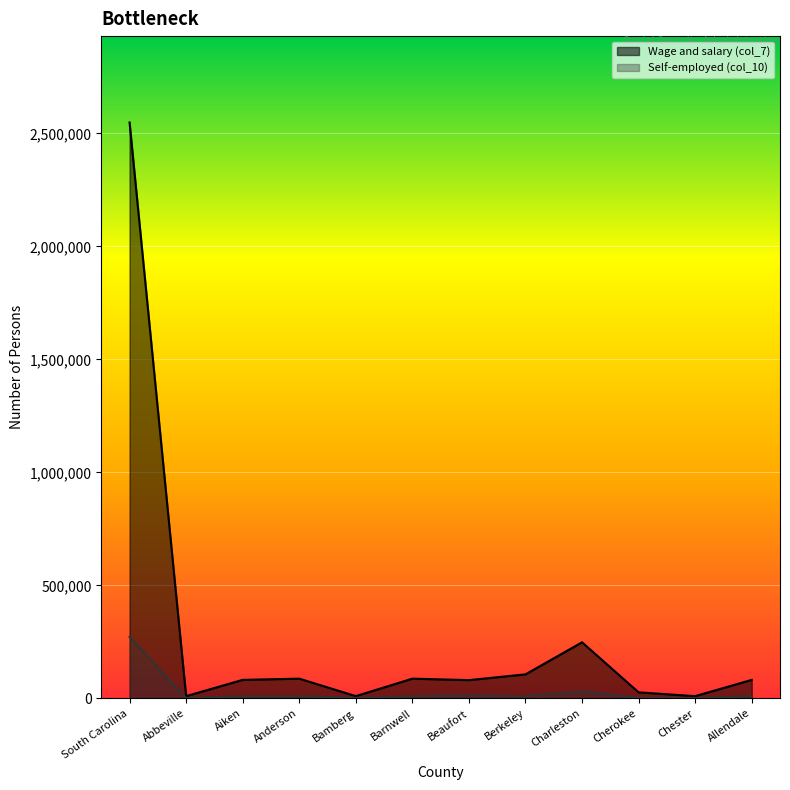

What is the approximate value of Self-employed (col_10) at Bamberg, to the nearest 10?

1320